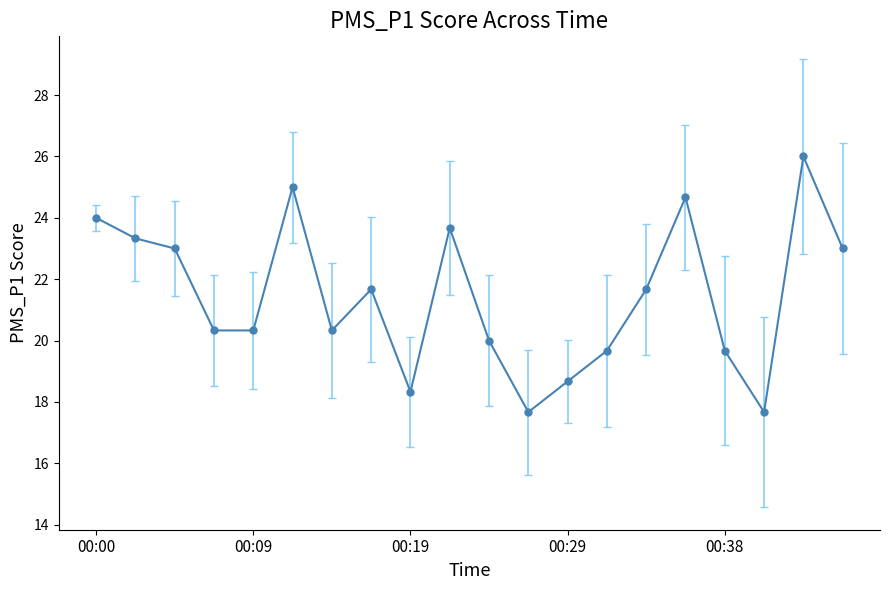

How many categories are shown in the chart?

20